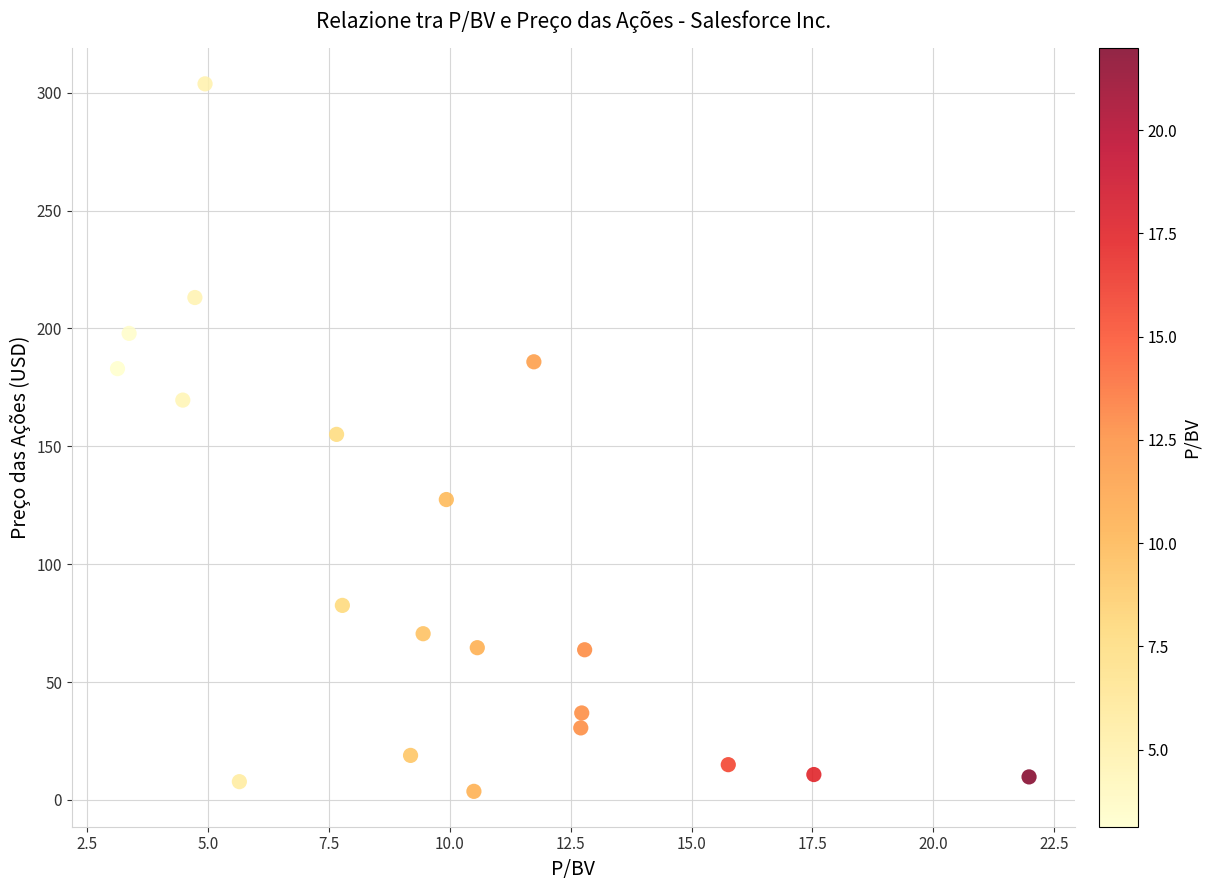

What is the range of X values (max minus min)?

18.9